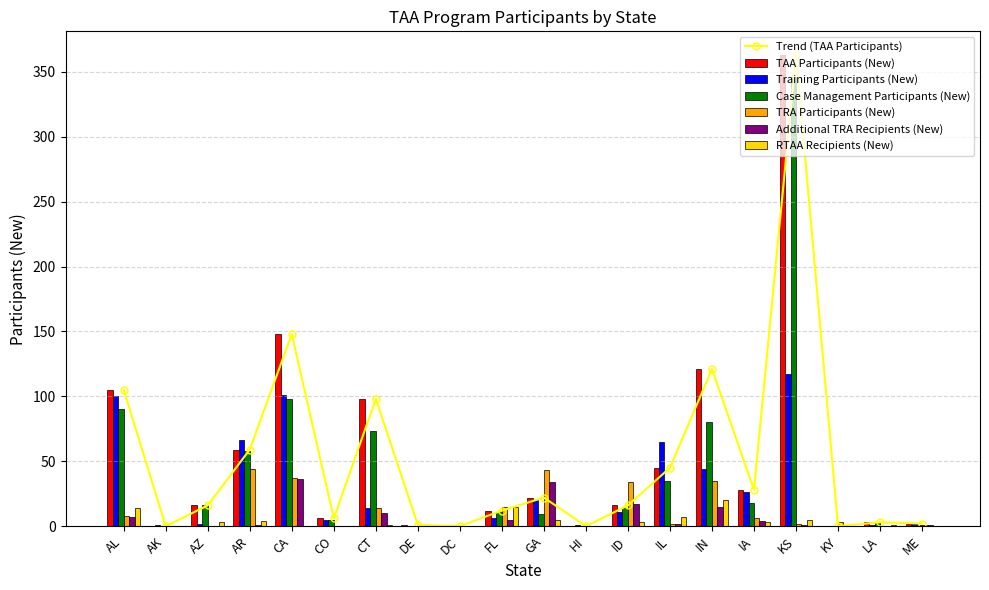

How many values in the Additional TRA Recipients (New) series are below 1?

8